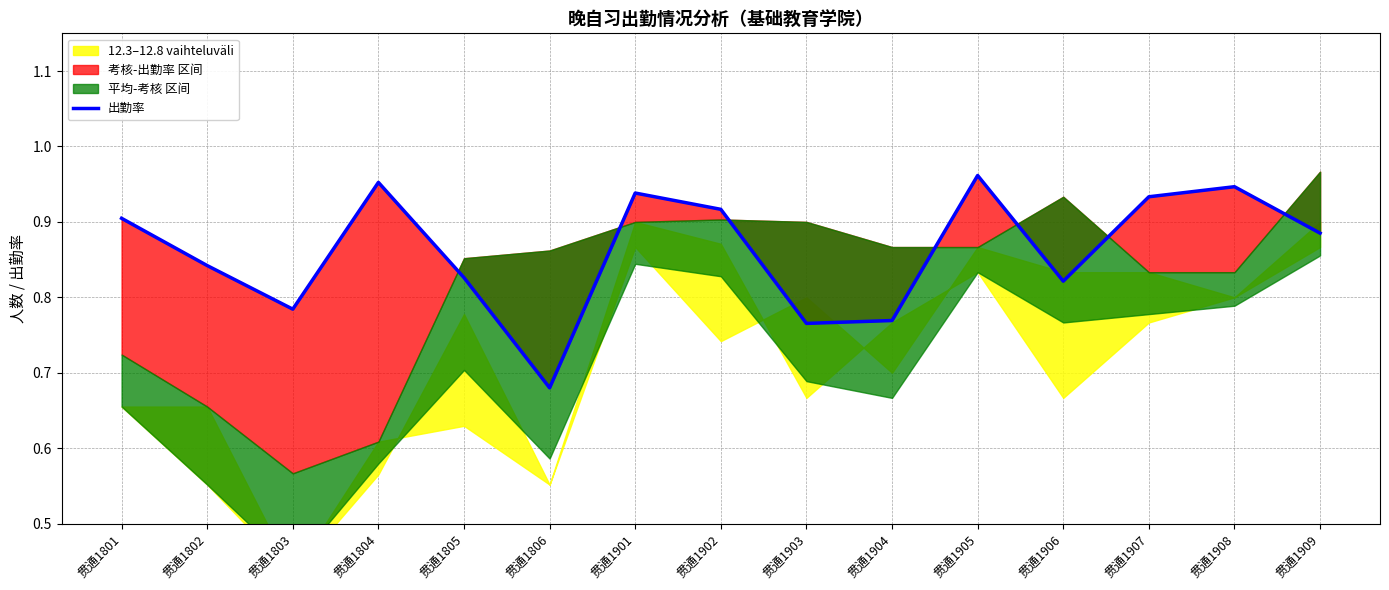

Count the values in the range 0 to 1.

15